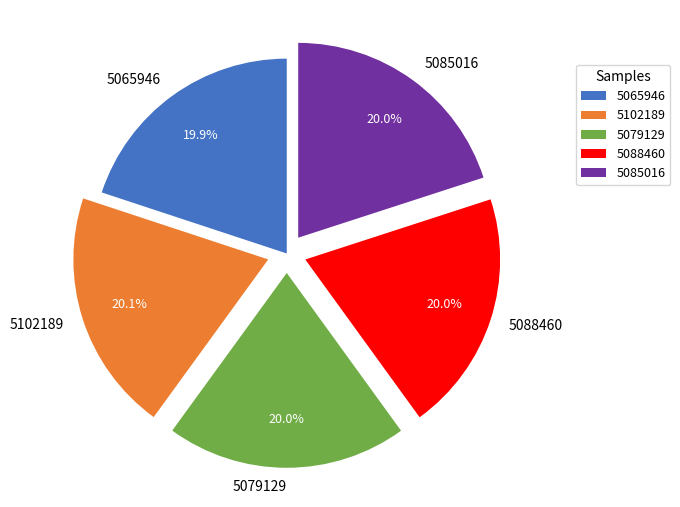

Combined, do 5088460 and 5102189 account for over 50%?

No